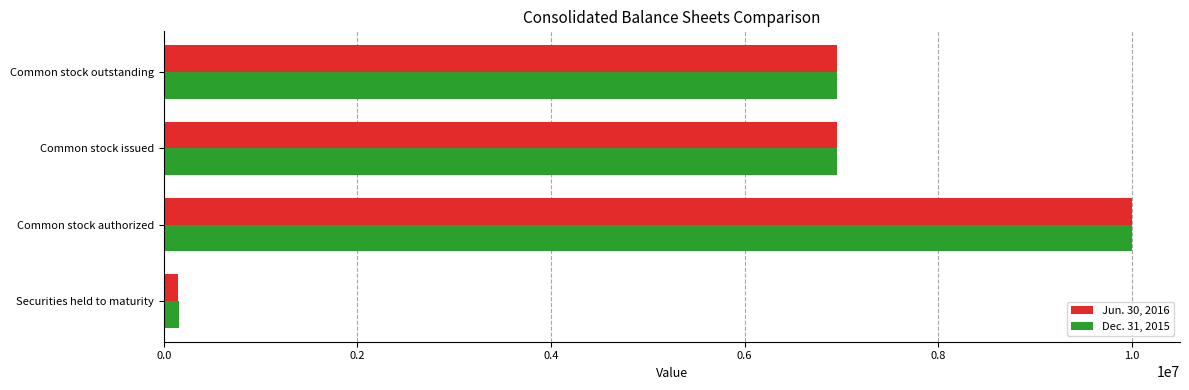

Which series has the widest spread of values?

Jun. 30, 2016